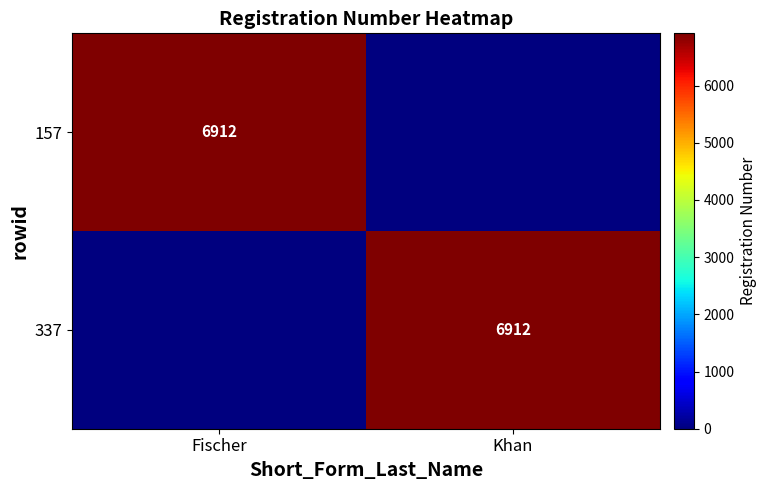

What is the spread (max minus min) of values at Fischer?

6912